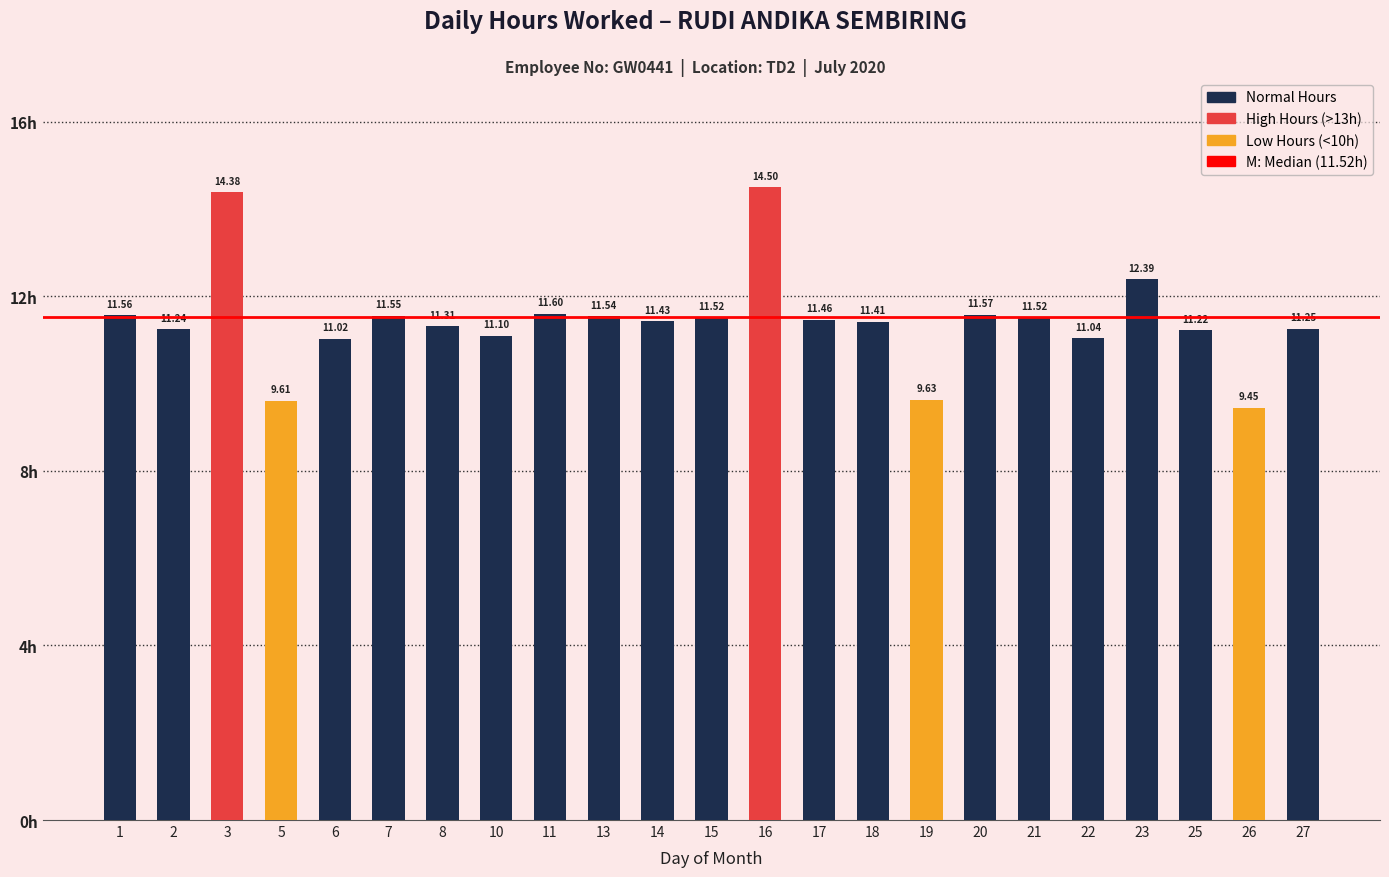

Between 1 and 19, which is larger?

1